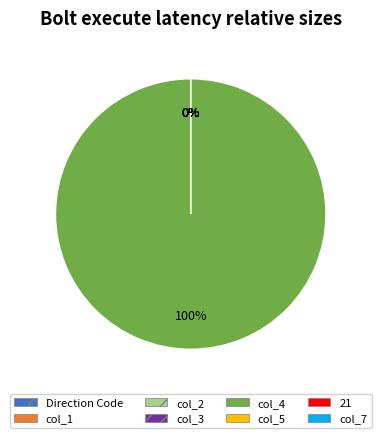

To the nearest percent, what is the average slice percentage?

12%